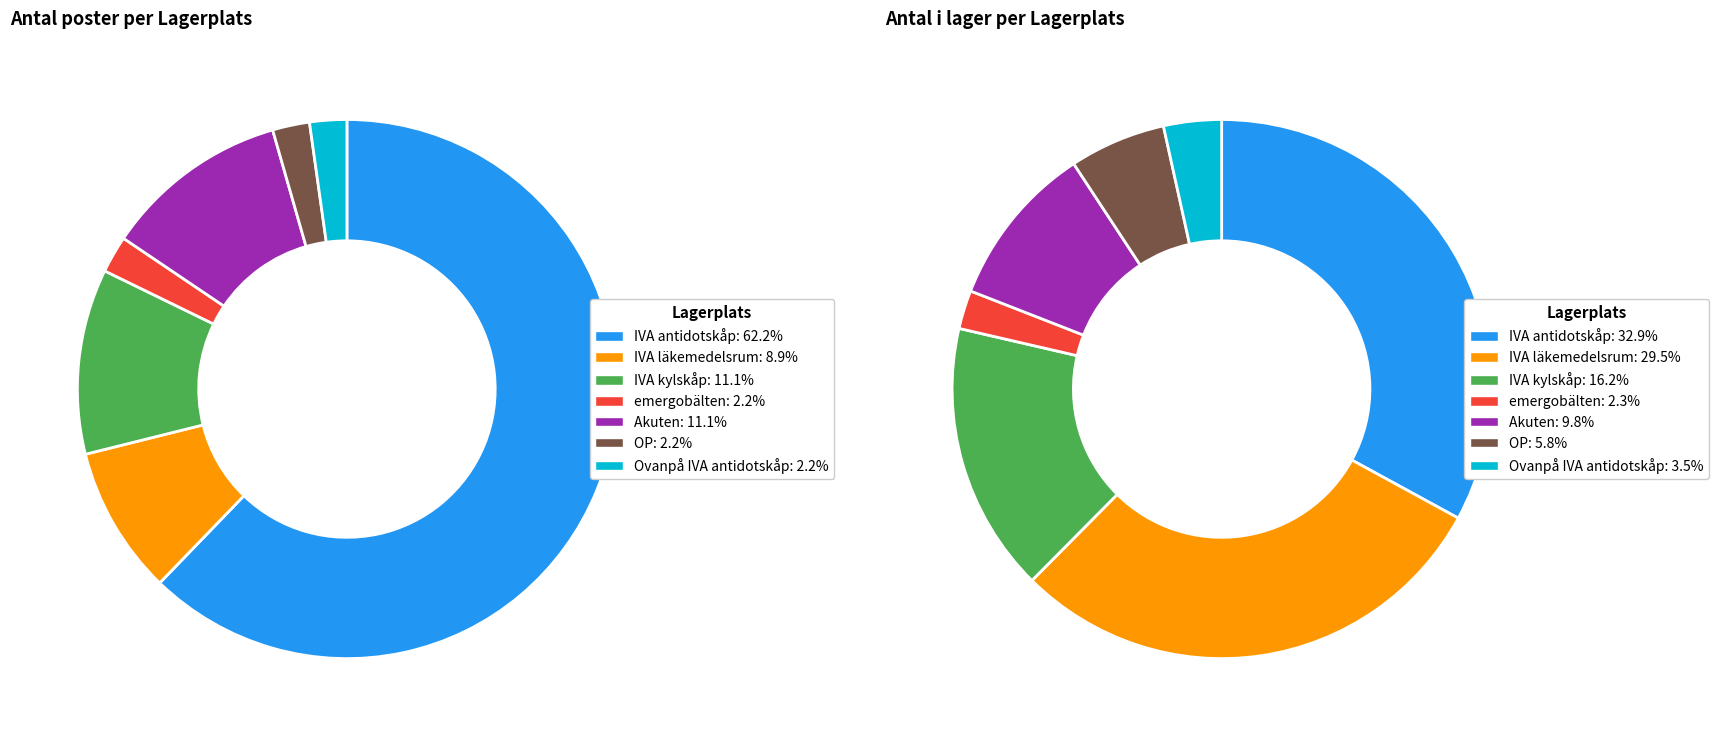

Does IVA läkemedelsrum represent more than half of the total?

No